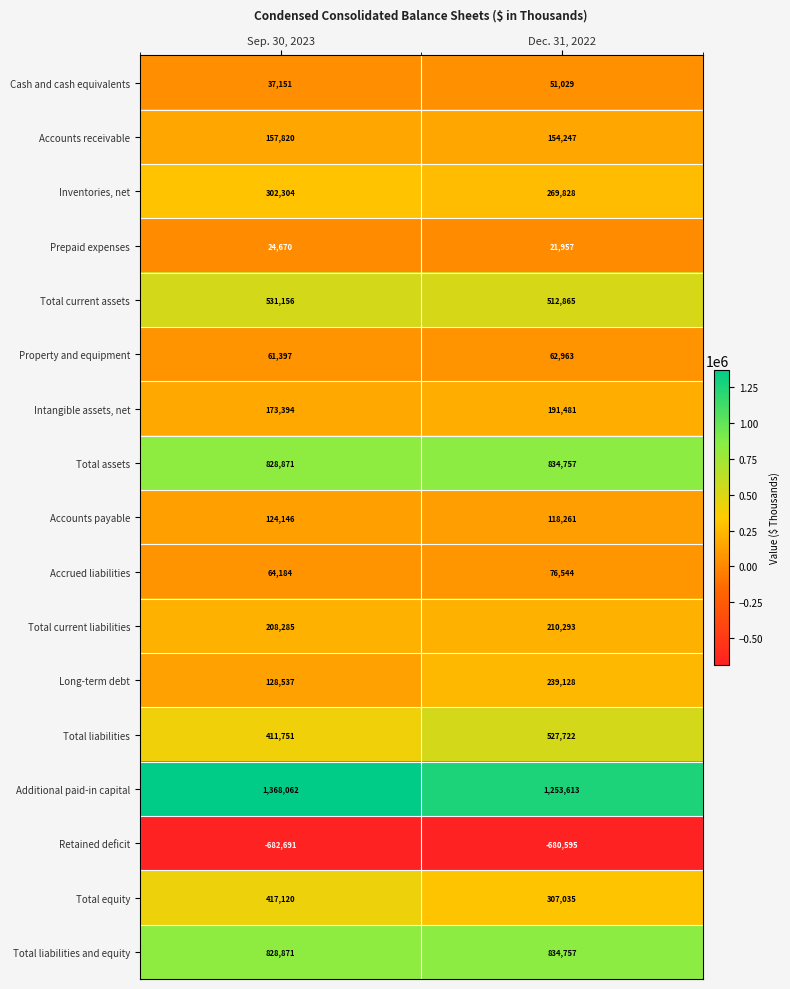

What is the sum of the Retained deficit values at Dec. 31, 2022 and Sep. 30, 2023?

-1363286